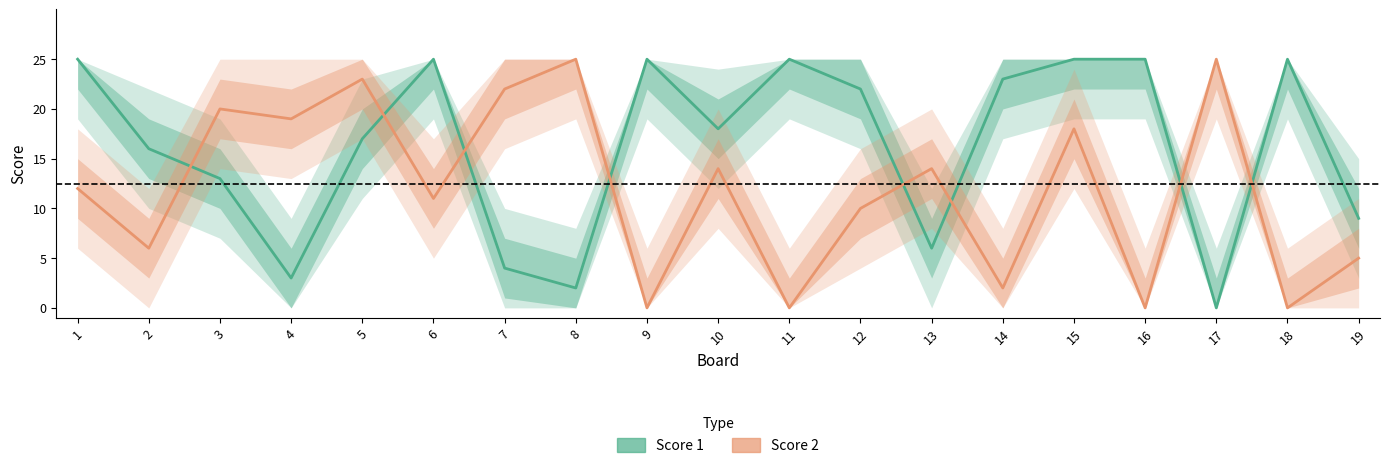

How many times do Score 2 and Score 1 cross each other?

8